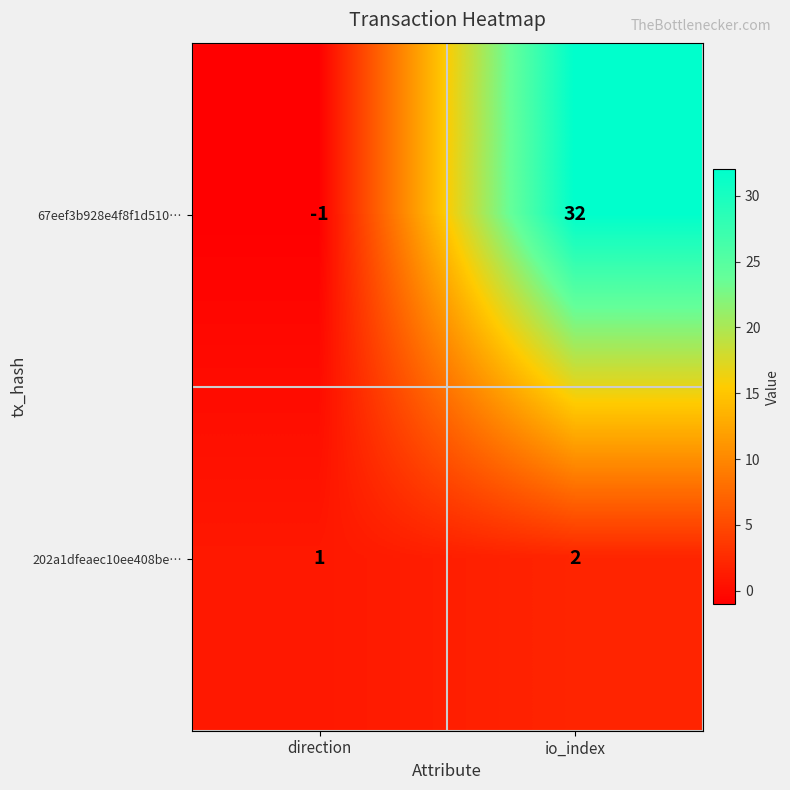

Reading left to right, transcribe all the data shown in this chart.

67eef3b928e4f8f1d510…: direction=-1	io_index=32
202a1dfeaec10ee408be…: direction=1	io_index=2